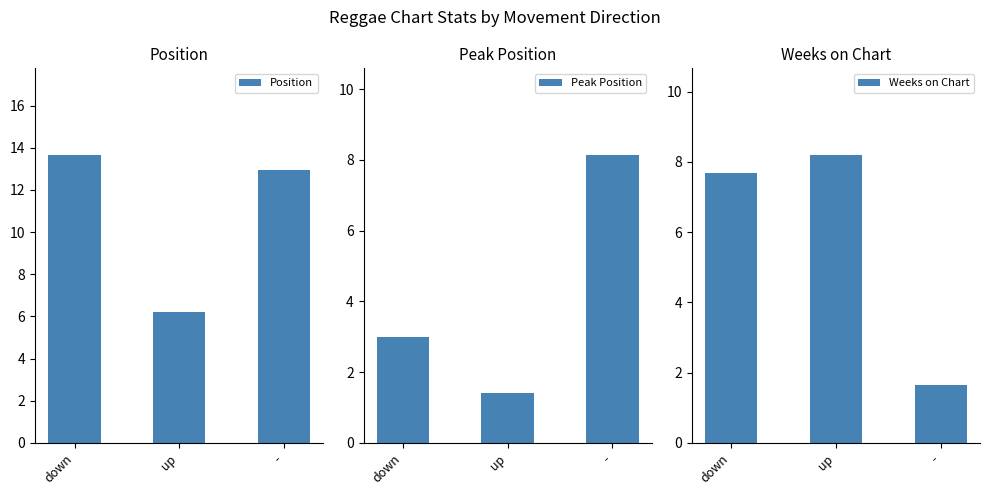

How many values in the Peak Position series exceed 3?

1